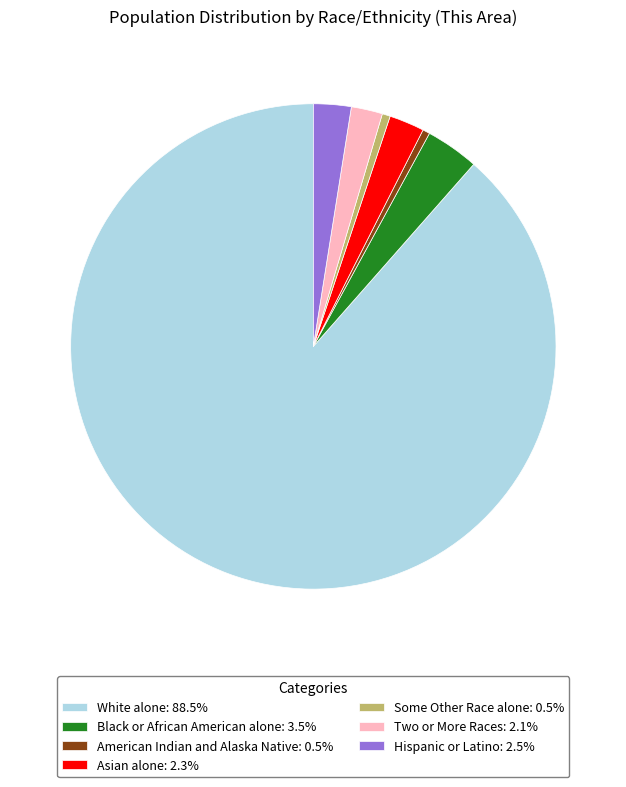

Does White alone: 88.5% represent more than half of the total?

Yes